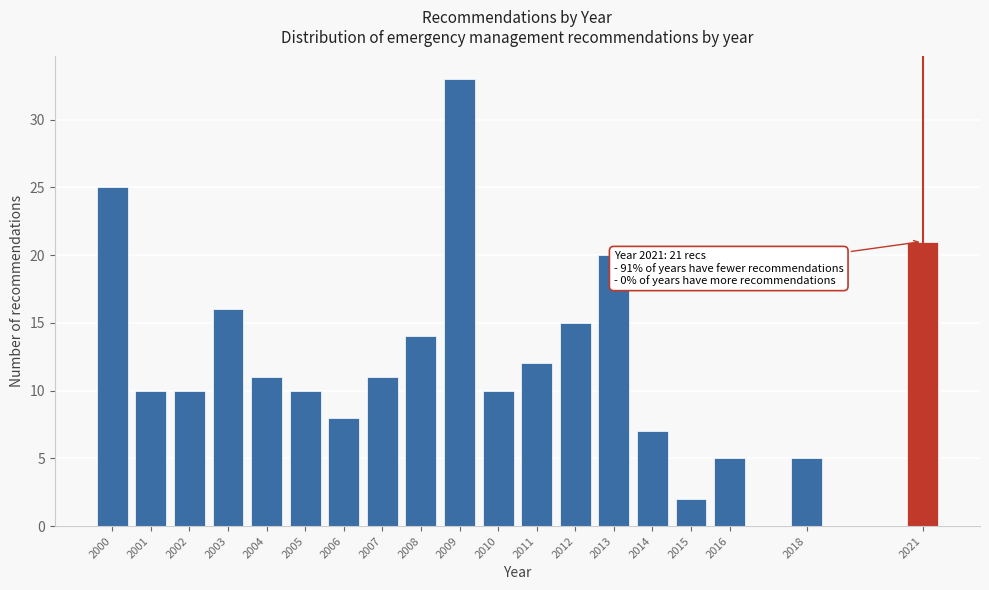

Reading right to left, extract all data points from this chart.

2021=21	2018=5	2016=5	2015=2	2014=7	2013=20	2012=15	2011=12	2010=10	2009=33	2008=14	2007=11	2006=8	2005=10	2004=11	2003=16	2002=10	2001=10	2000=25